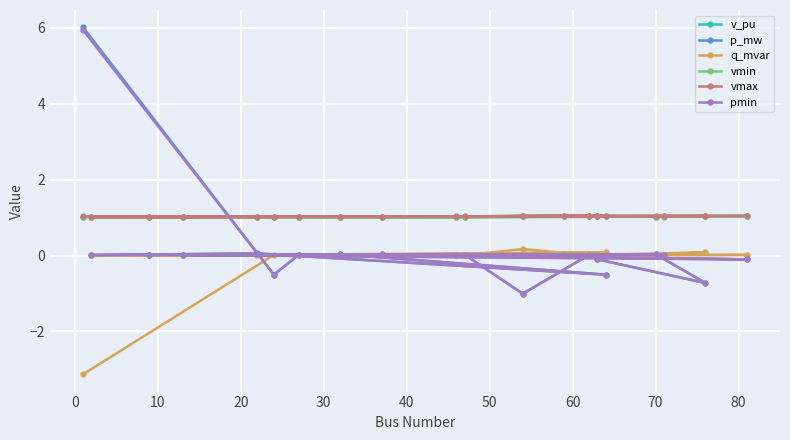

What is the minimum value shown in the chart?

-3.1